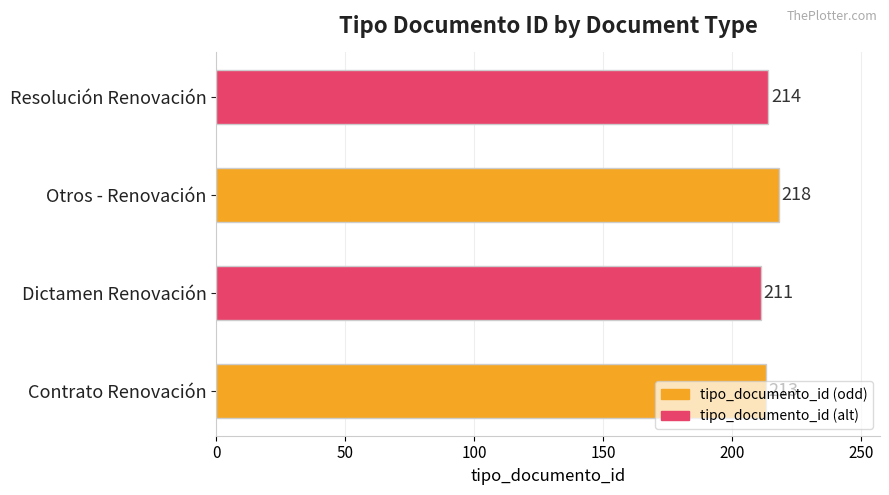

How many values are between 213 and 218?

3